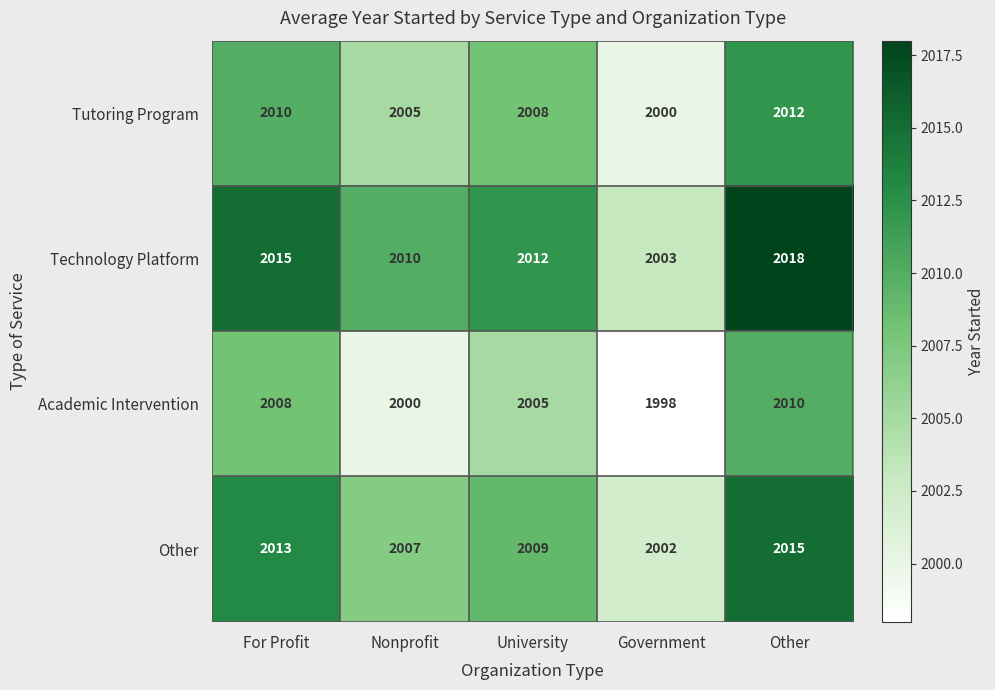

Which category has the highest value across all series?

Other